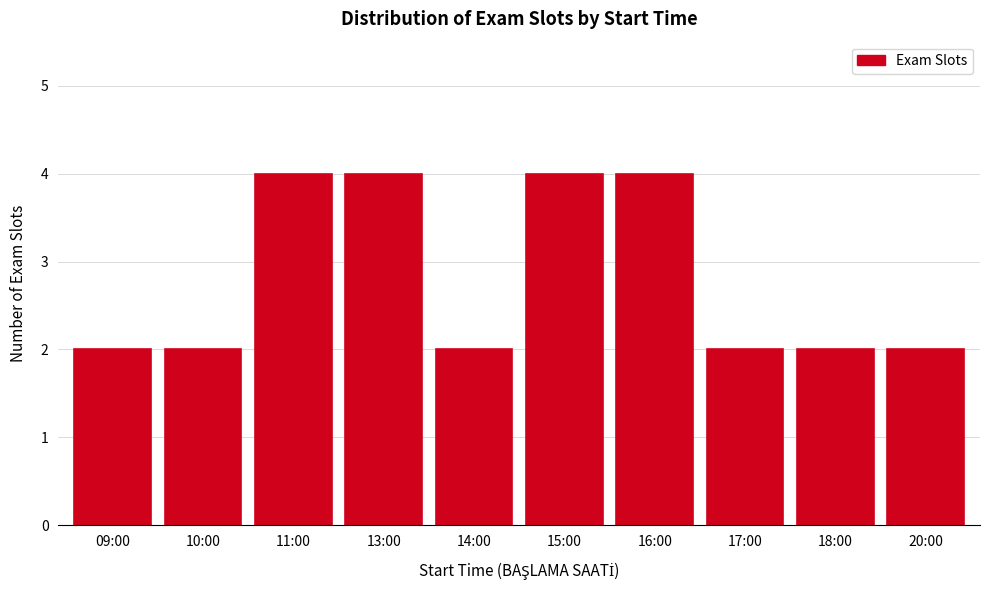

Reading left to right, extract all data points from this chart.

09:00=2	10:00=2	11:00=4	13:00=4	14:00=2	15:00=4	16:00=4	17:00=2	18:00=2	20:00=2